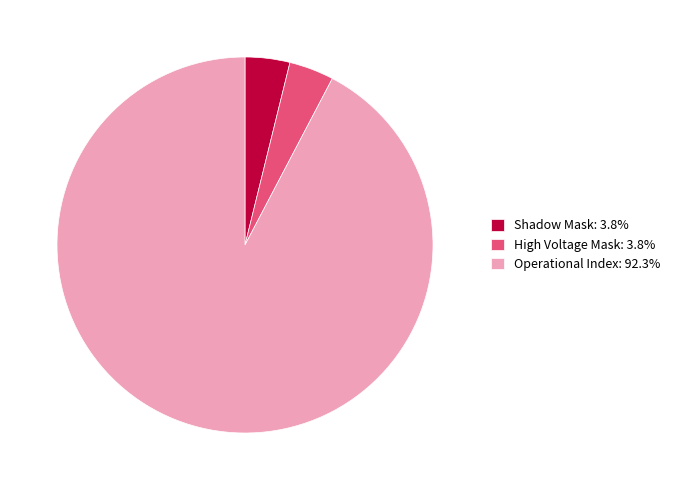

Does High Voltage Mask: 3.8% represent more than half of the total?

No